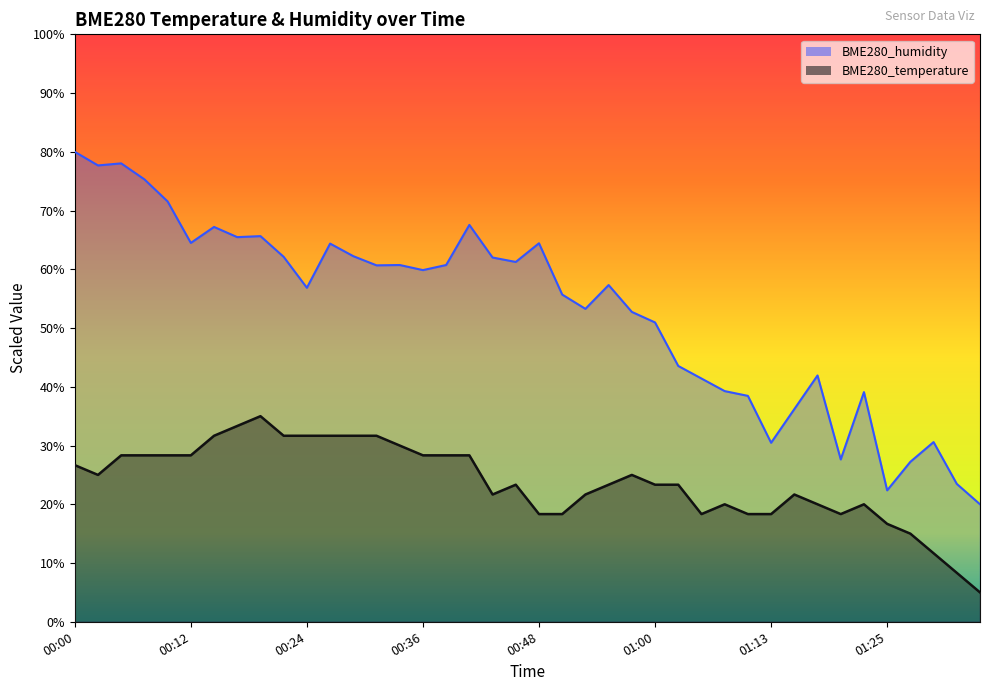

What is the sum of the BME280_temperature values at 00:51 and 00:21?

50.0